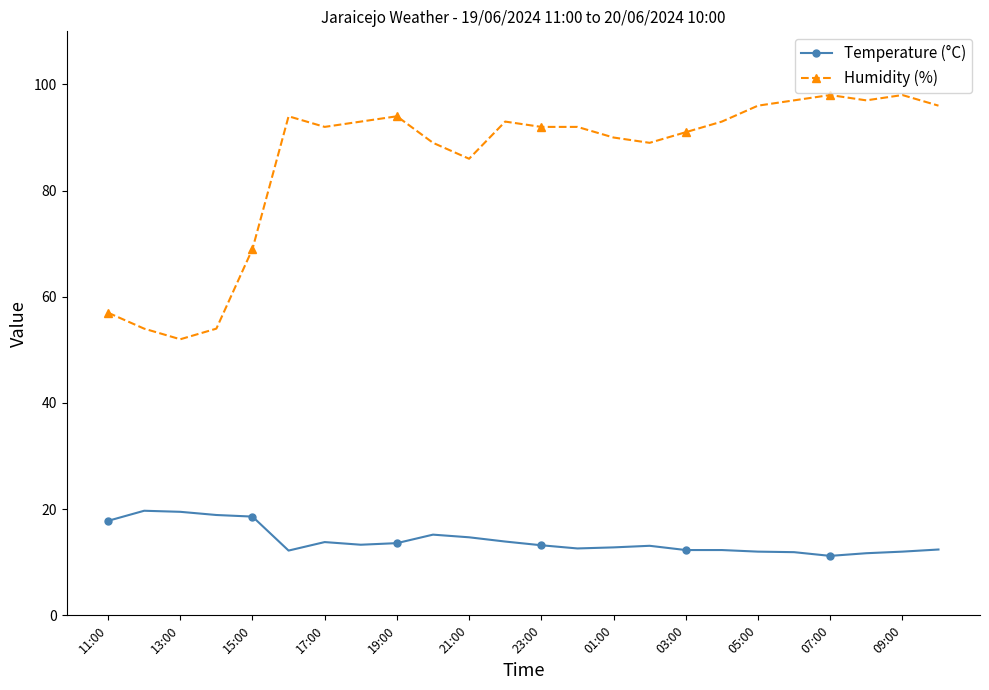

What are all the series names shown in the legend?

Temperature (°C), Humidity (%)